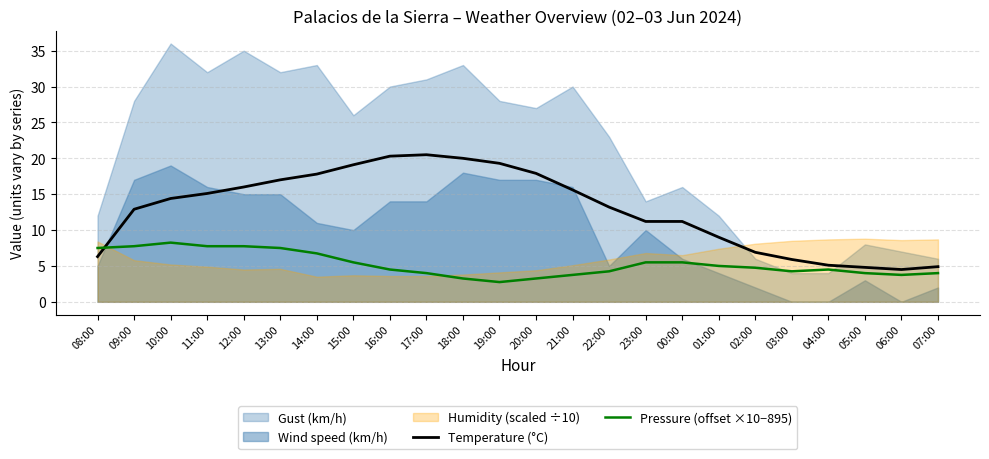

After their last crossing, which series has the higher values: Temperature (°C) or Pressure (offset ×10−895)?

Temperature (°C)